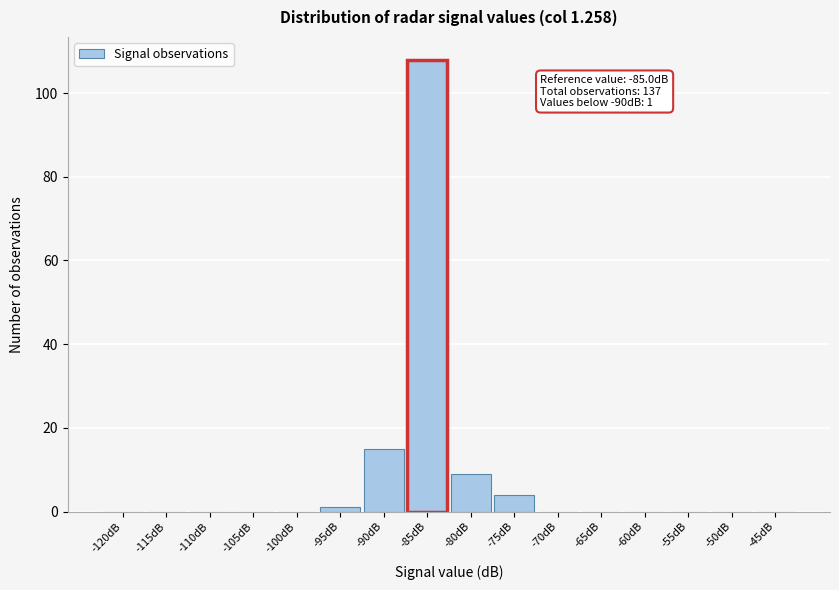

Reading left to right, what are all the values shown in this chart?

-120dB=0	-115dB=0	-110dB=0	-105dB=0	-100dB=0	-95dB=1	-90dB=15	-85dB=108	-80dB=9	-75dB=4	-70dB=0	-65dB=0	-60dB=0	-55dB=0	-50dB=0	-45dB=0